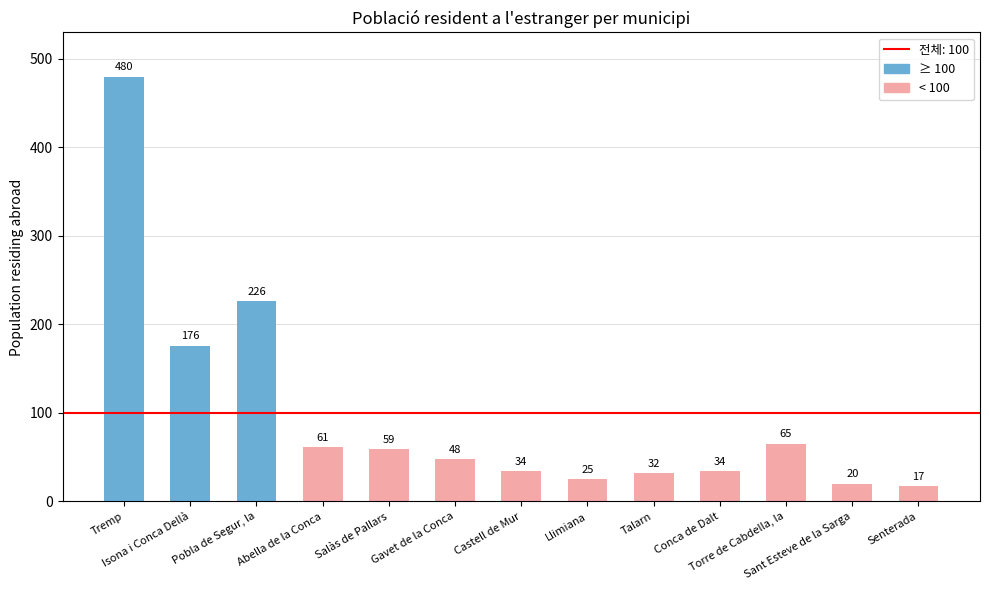

What is the greatest value displayed?

480